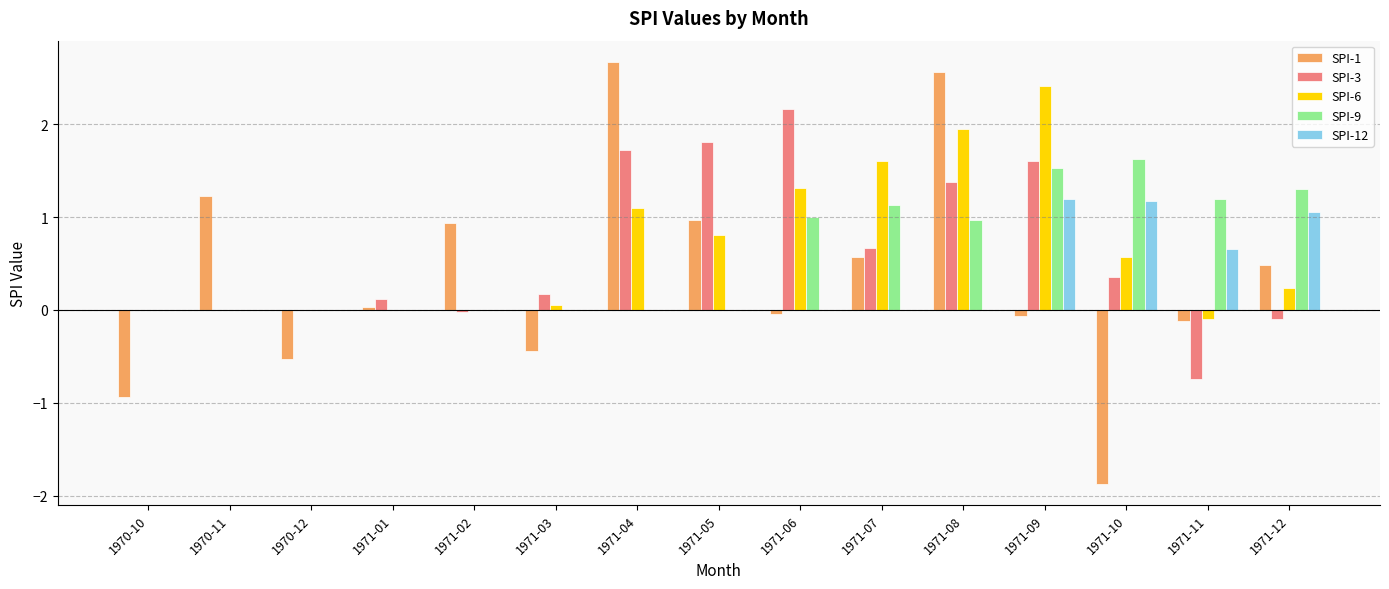

Read the SPI-1 value at 1970-12.

-0.5